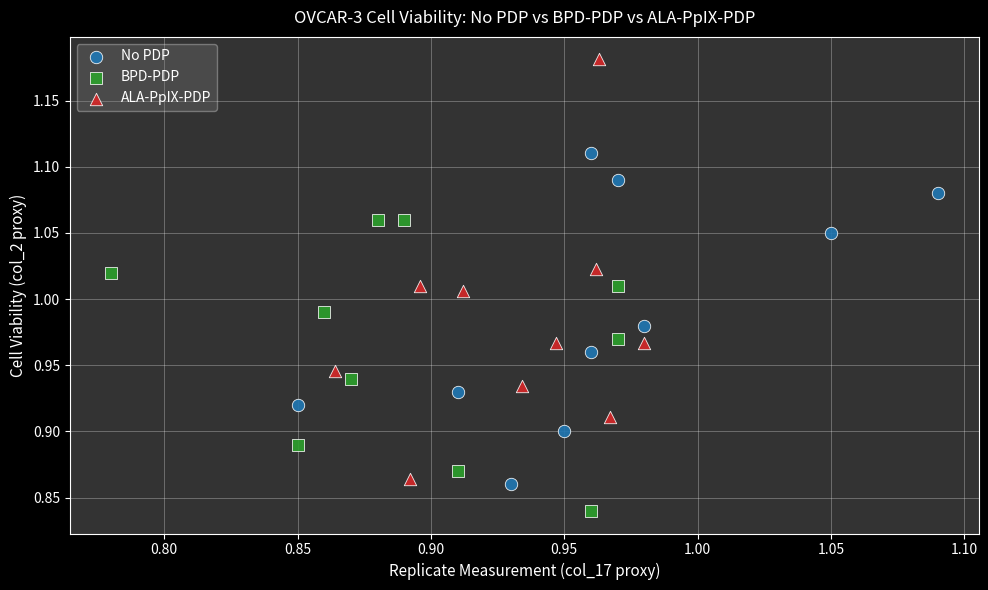

Which series reaches the minimum Y coordinate?

BPD-PDP